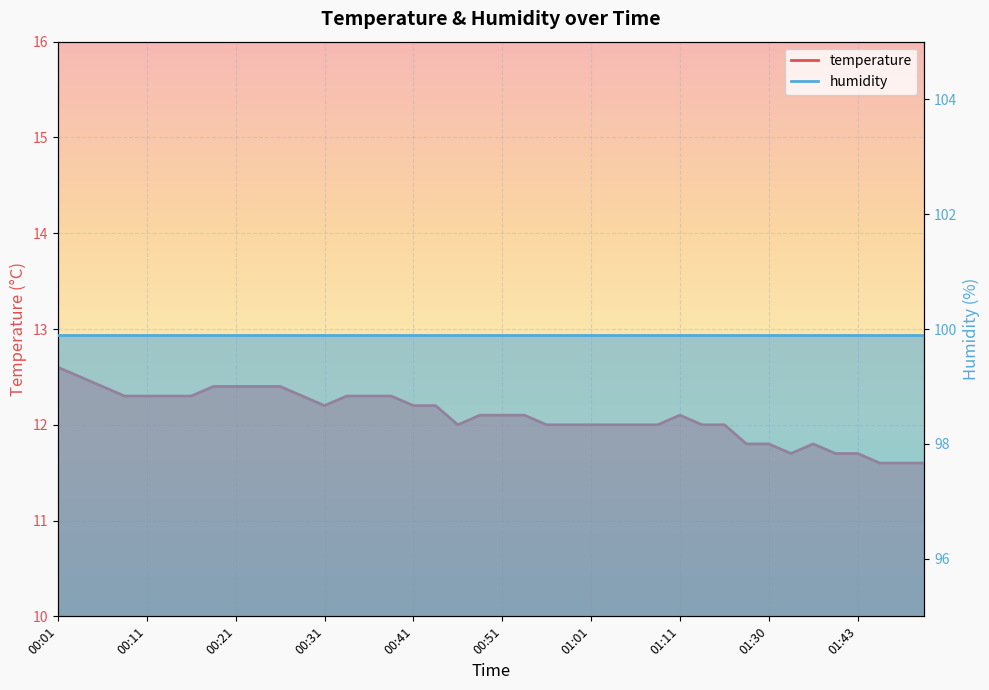

True or false: there are more than 1 points higher than both neighbors.

True